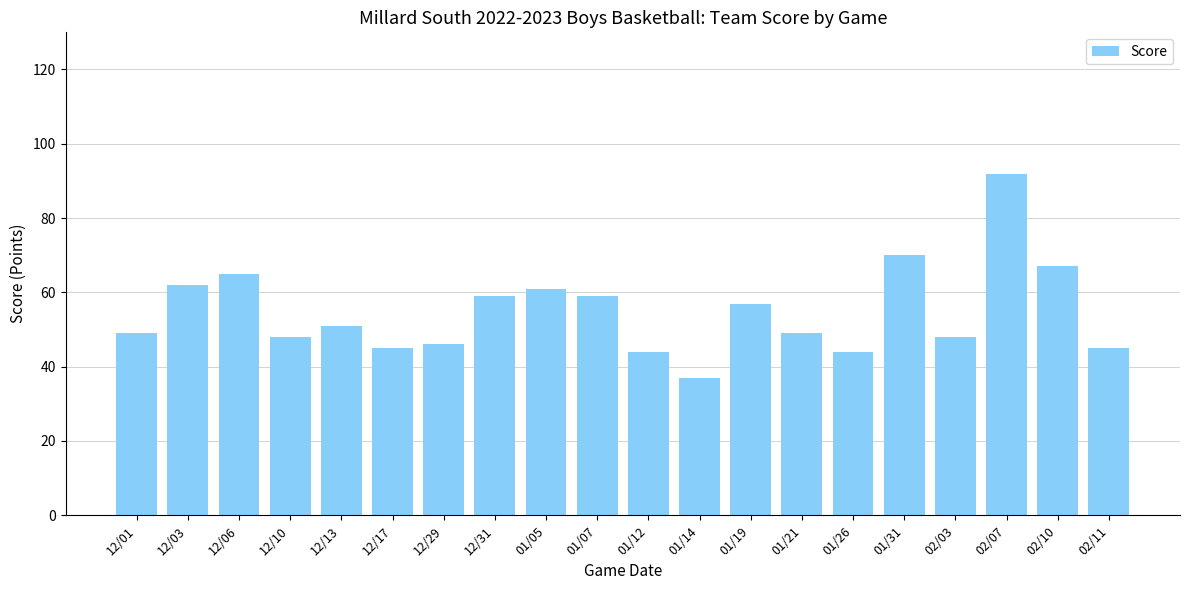

What position from the left is 01/12?

11